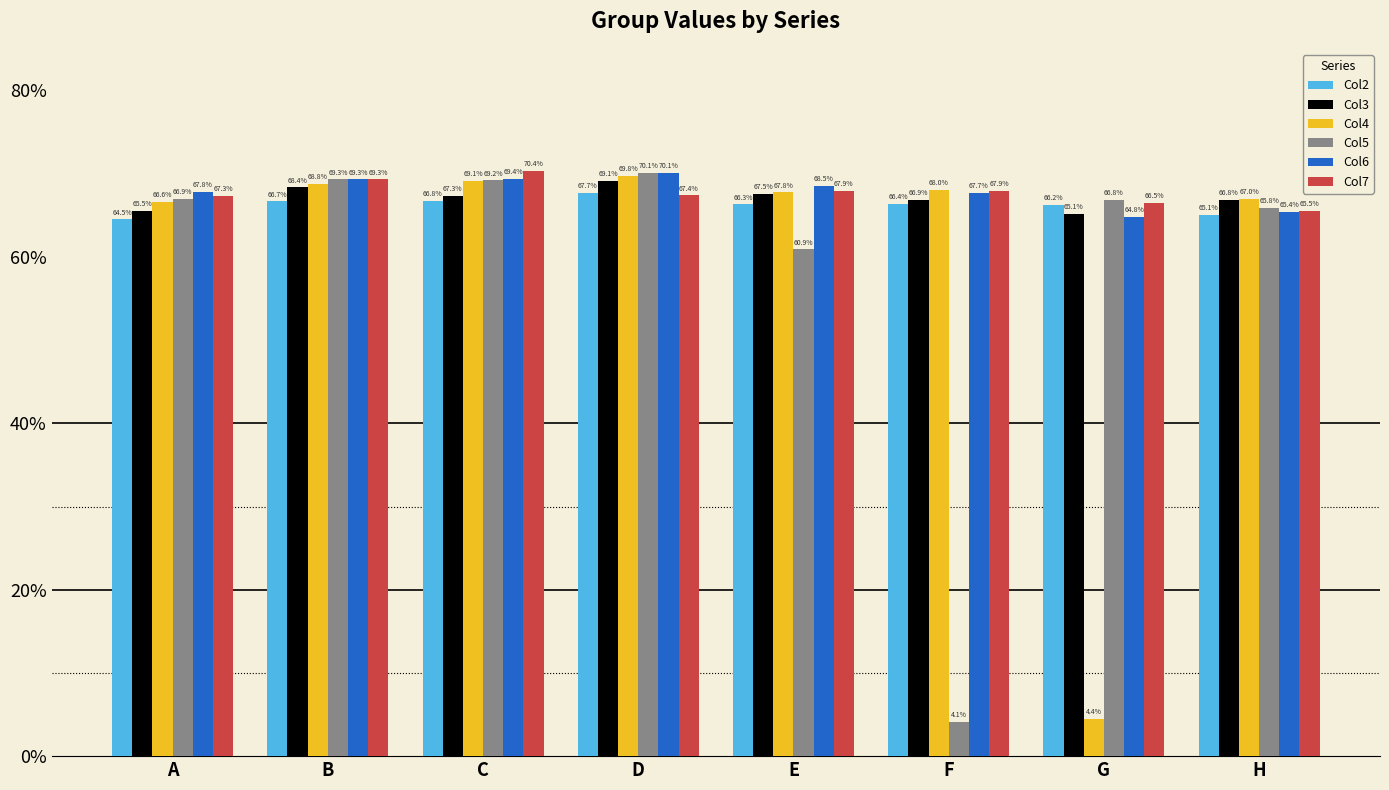

Reading left to right, extract all data points from this chart.

Col2: 0.6	0.7	0.7	0.7	0.7	0.7	0.7	0.7
Col3: 0.7	0.7	0.7	0.7	0.7	0.7	0.7	0.7
Col4: 0.7	0.7	0.7	0.7	0.7	0.7	0.0	0.7
Col5: 0.7	0.7	0.7	0.7	0.6	0.0	0.7	0.7
Col6: 0.7	0.7	0.7	0.7	0.7	0.7	0.6	0.7
Col7: 0.7	0.7	0.7	0.7	0.7	0.7	0.7	0.7